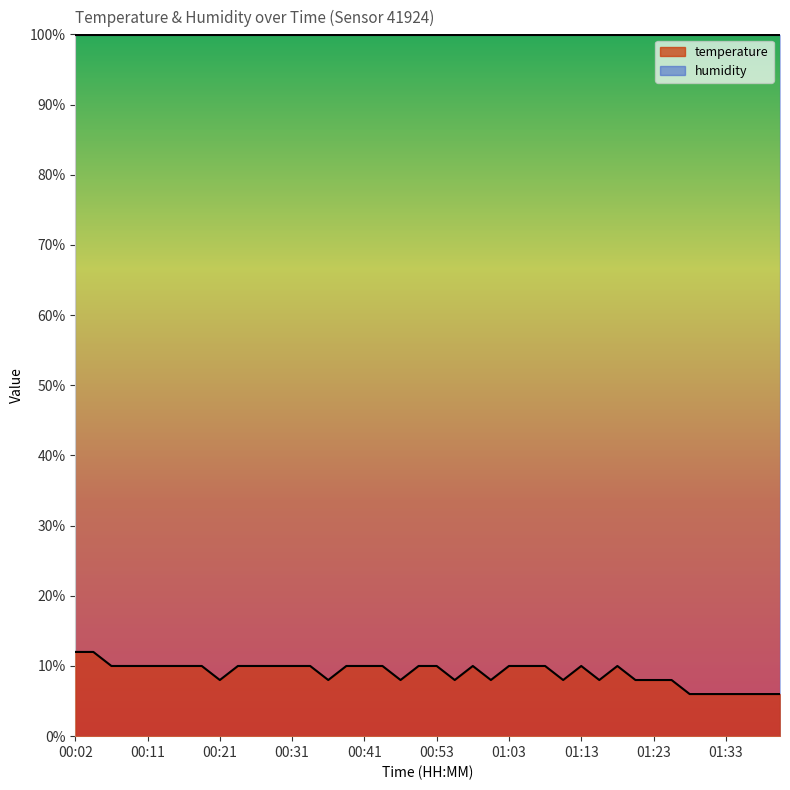

Where does the data first go above 10?

00:02